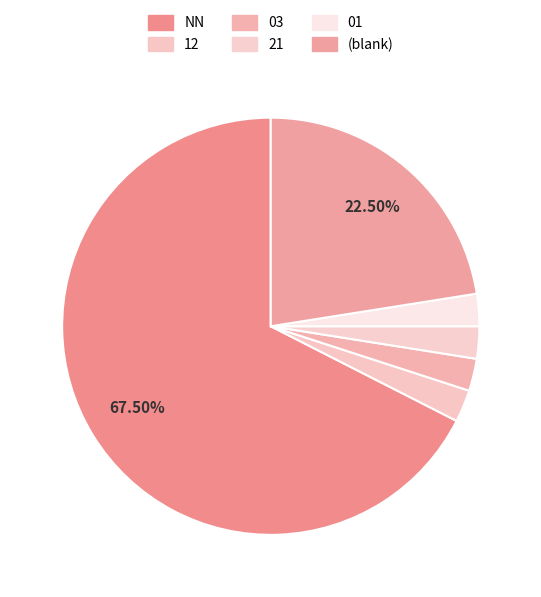

To the nearest percent, what is the combined percentage of NN and 12?

70%